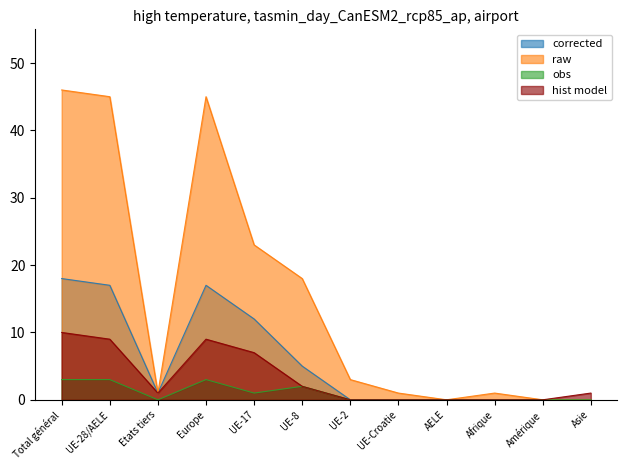

Does the chart display data point markers on the line(s)?

No